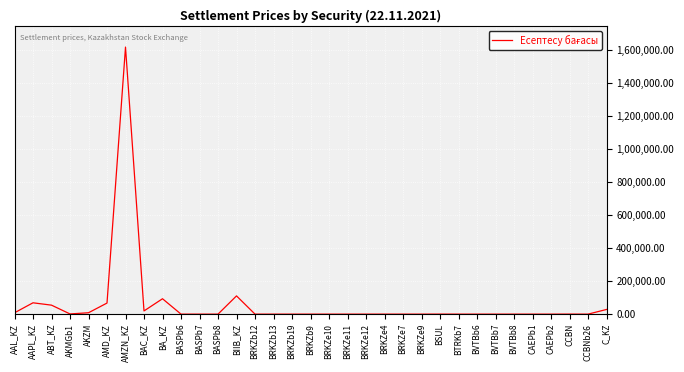

What is the smallest value displayed?

83.0